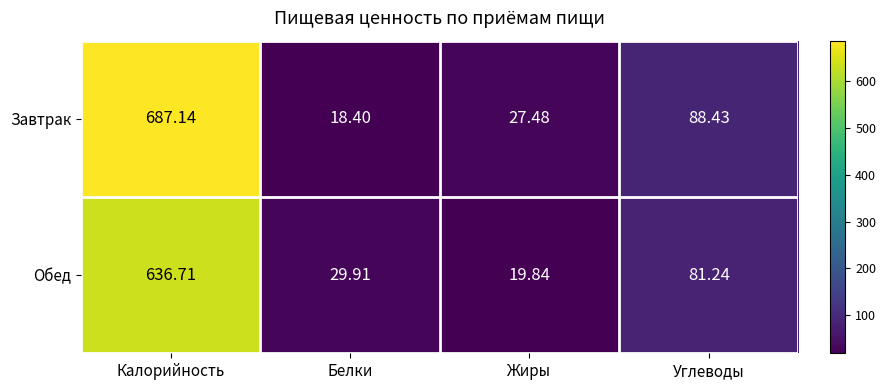

Count the number of categories in the chart.

4